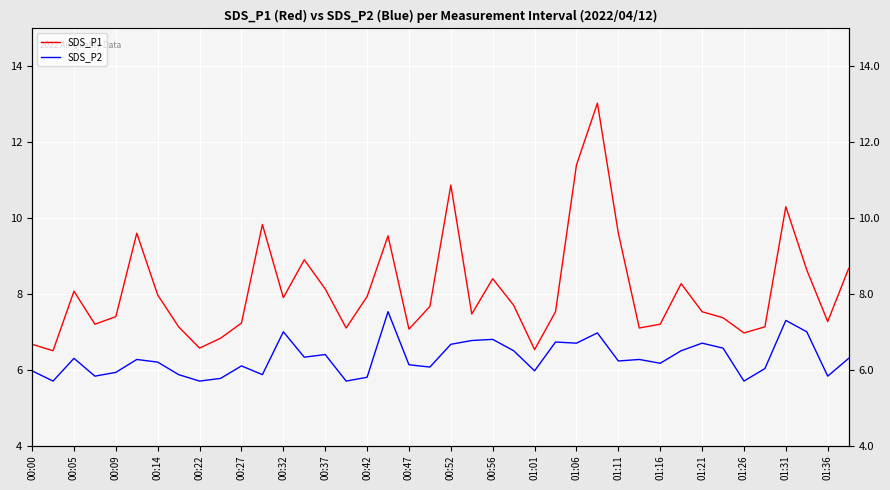

True or false: SDS_P1 and SDS_P2 cross at least once.

False